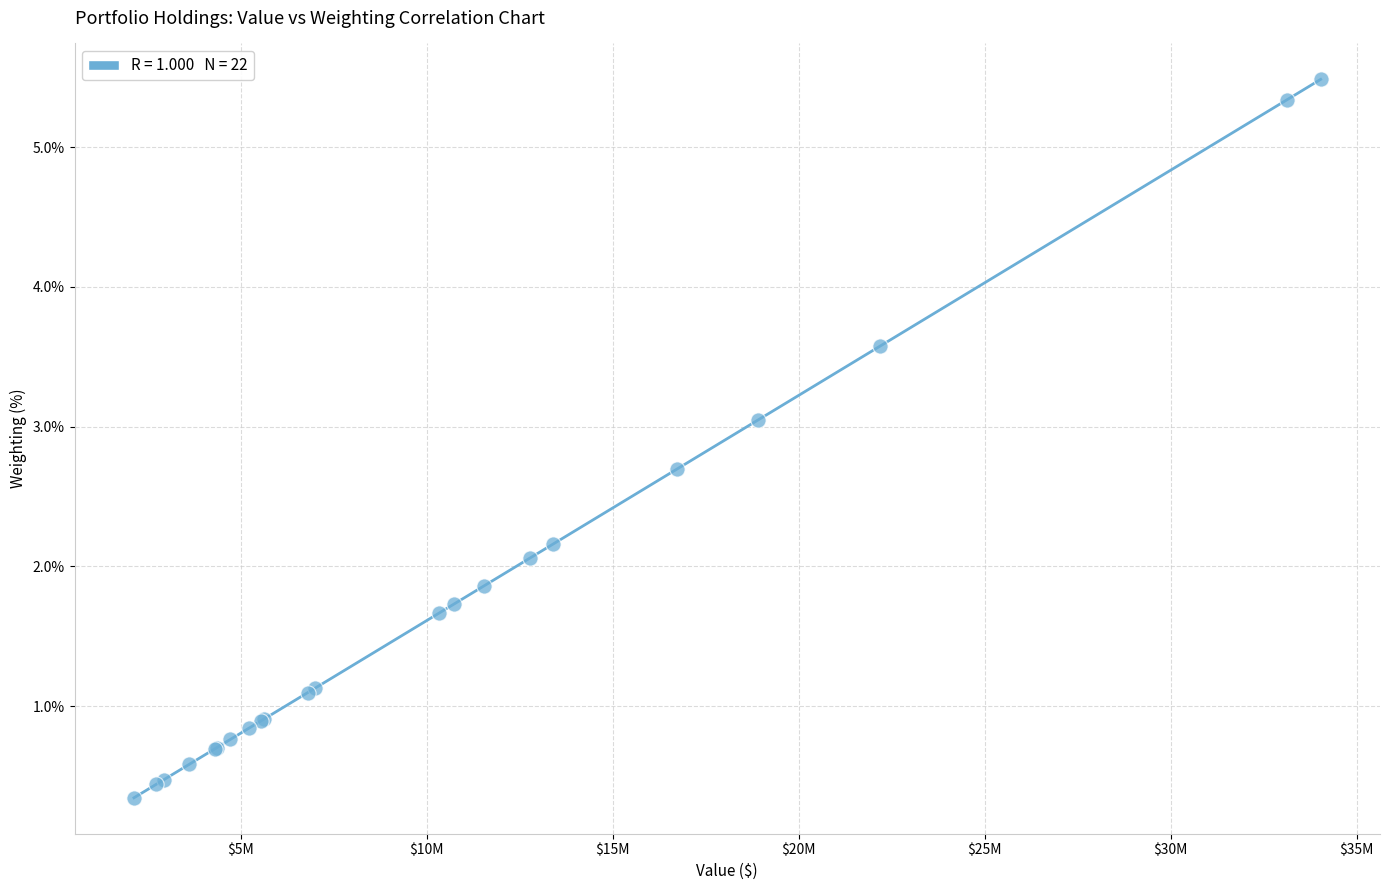

What Y value in the scatter plot is closest to 2?

2.1